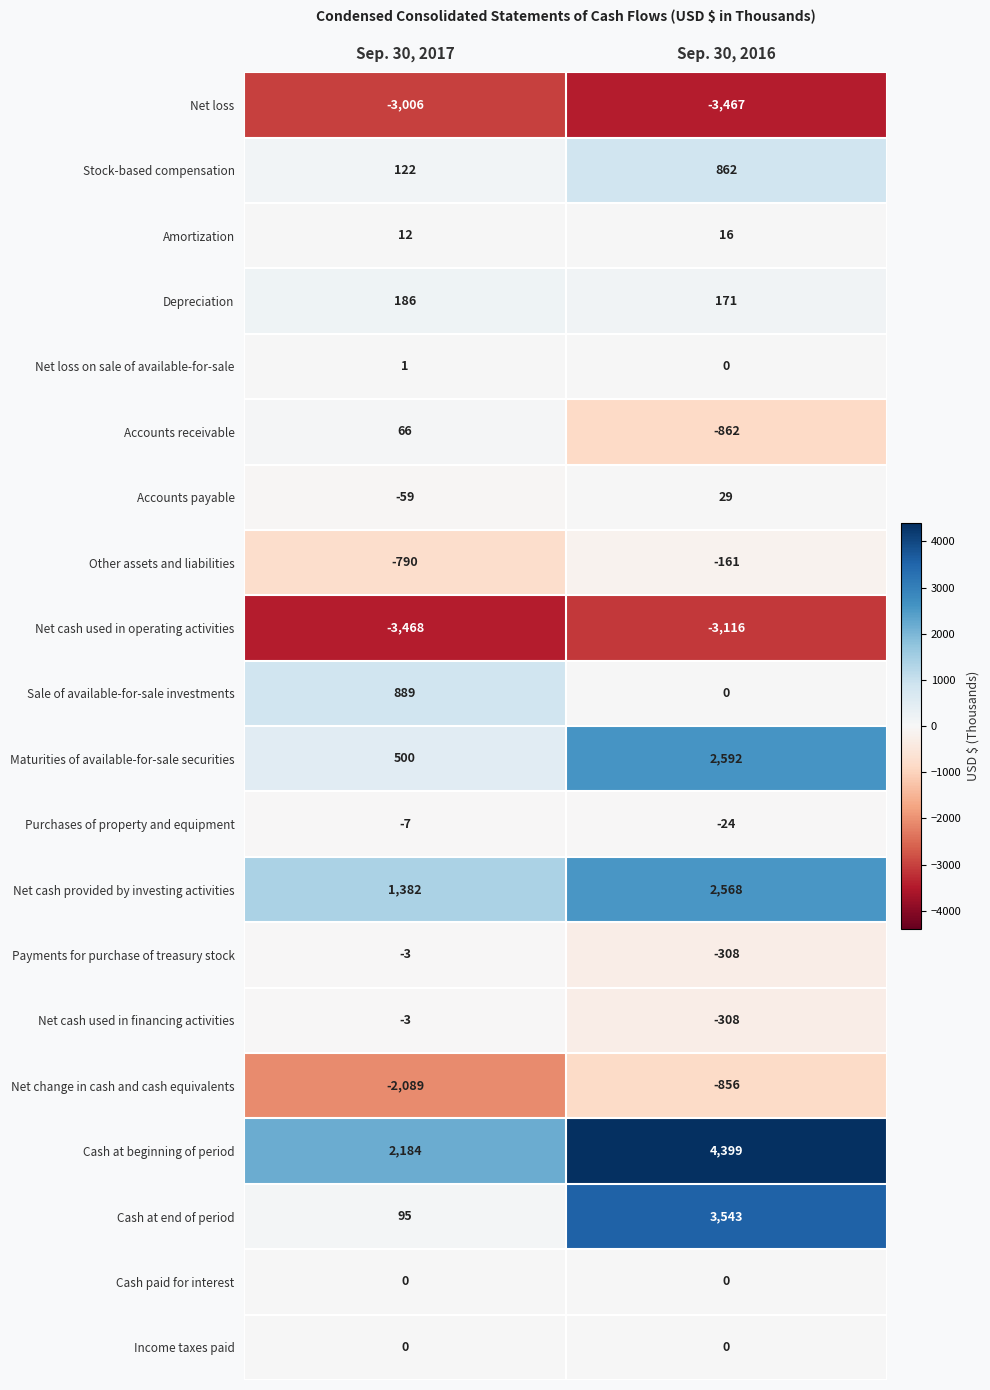

The value of Payments for purchase of treasury stock at Sep. 30, 2017 is -5. True or false?

False